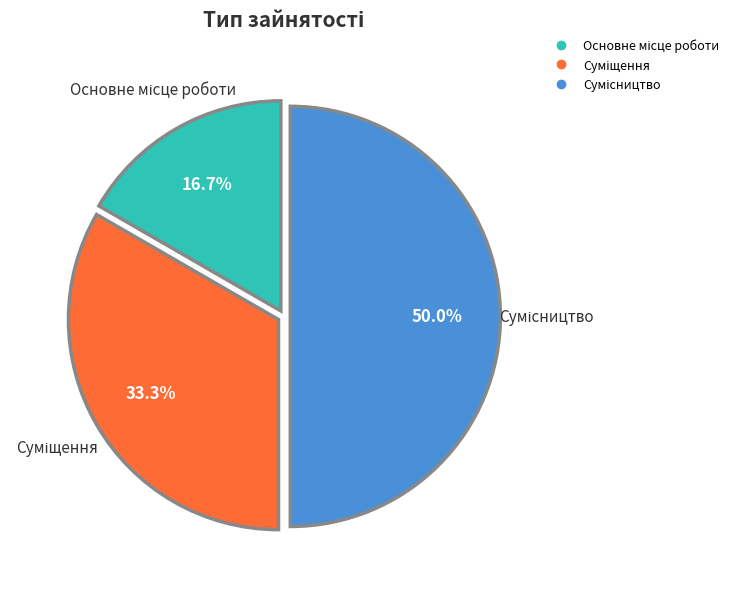

Approximately how many times larger is the value at Сумісництво compared to Суміщення?

1.5